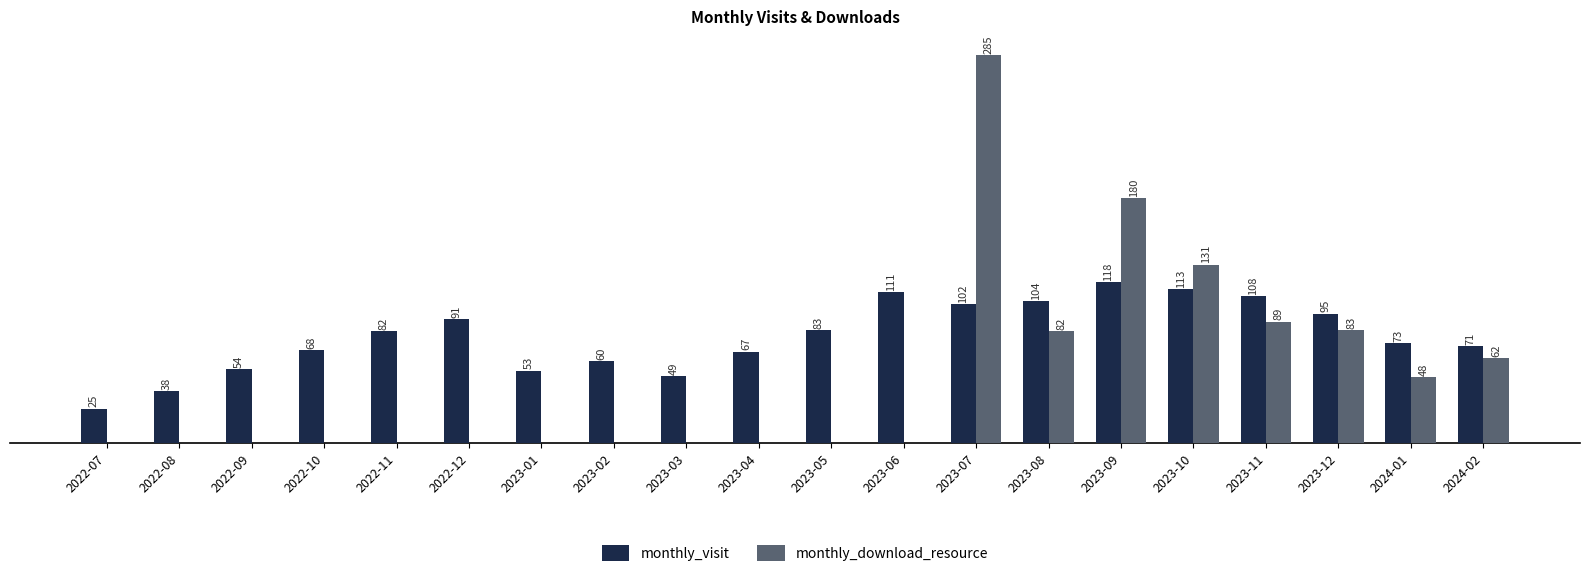

Between 2023-01 and 2023-11, which series saw the biggest shift?

monthly_download_resource